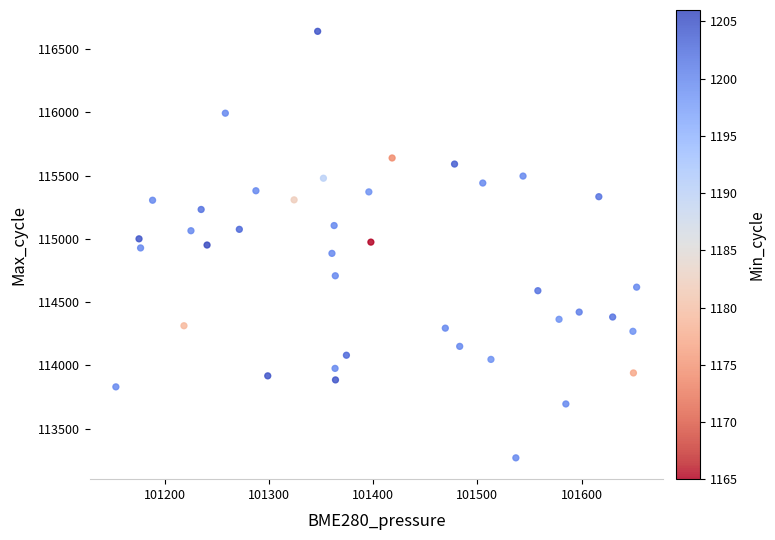

What is the range of Y values (max minus min)?

3371